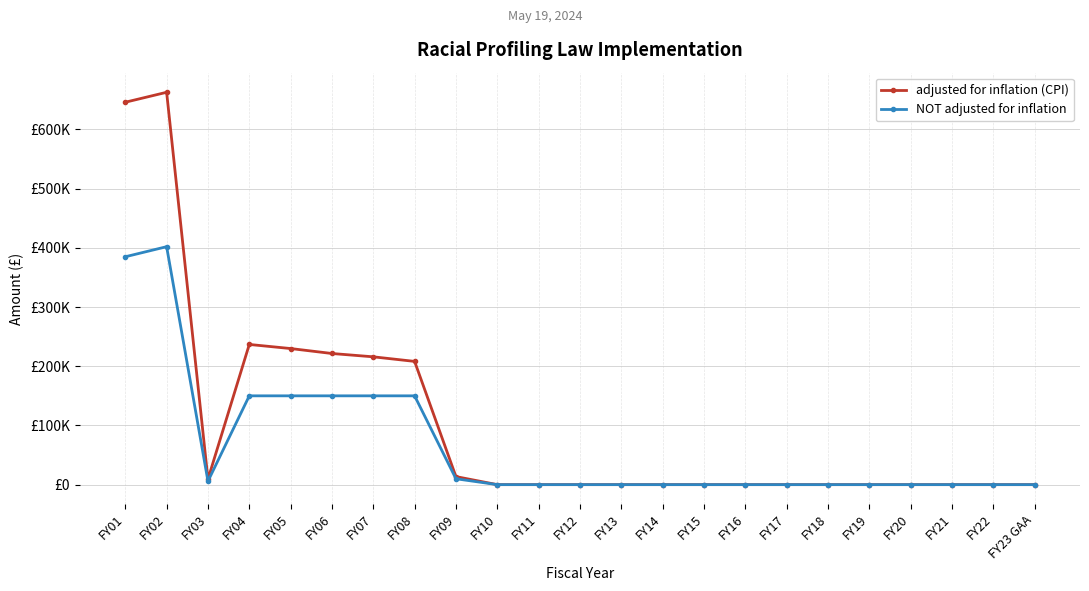

At which label is adjusted for inflation (CPI) closest to 331354?

FY04